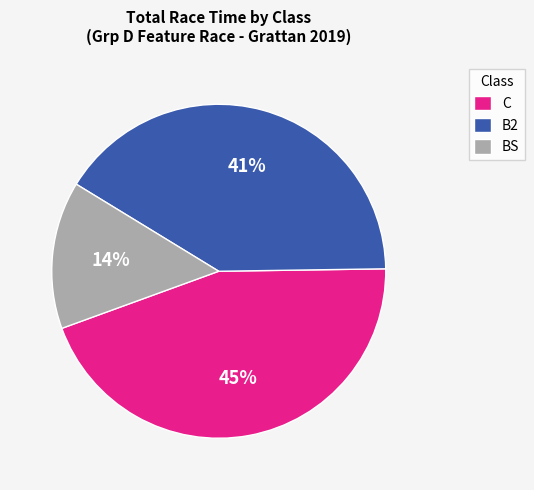

To the nearest percent, what percentage of the pie is C?

45%